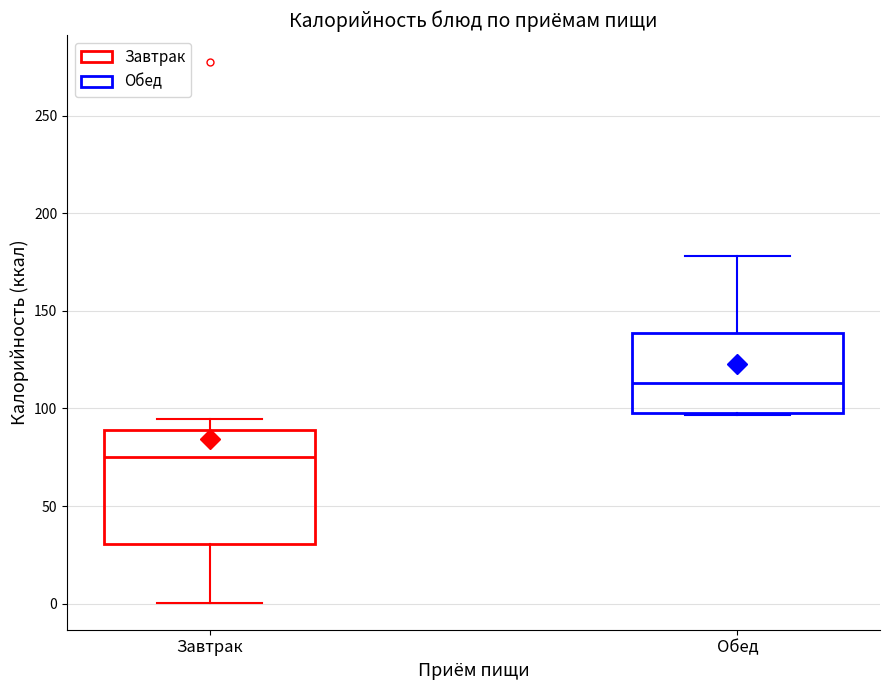

Where is the upper edge of the box for Обед on the y-axis? The values are not printed on the chart, so give them approximately, as read against the axis.

140